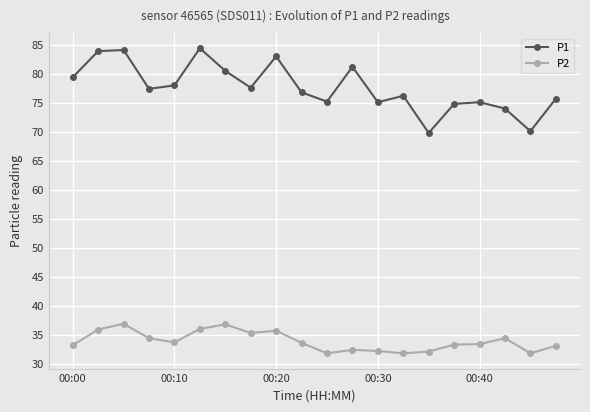

Which series has the largest range (max minus min)?

P1